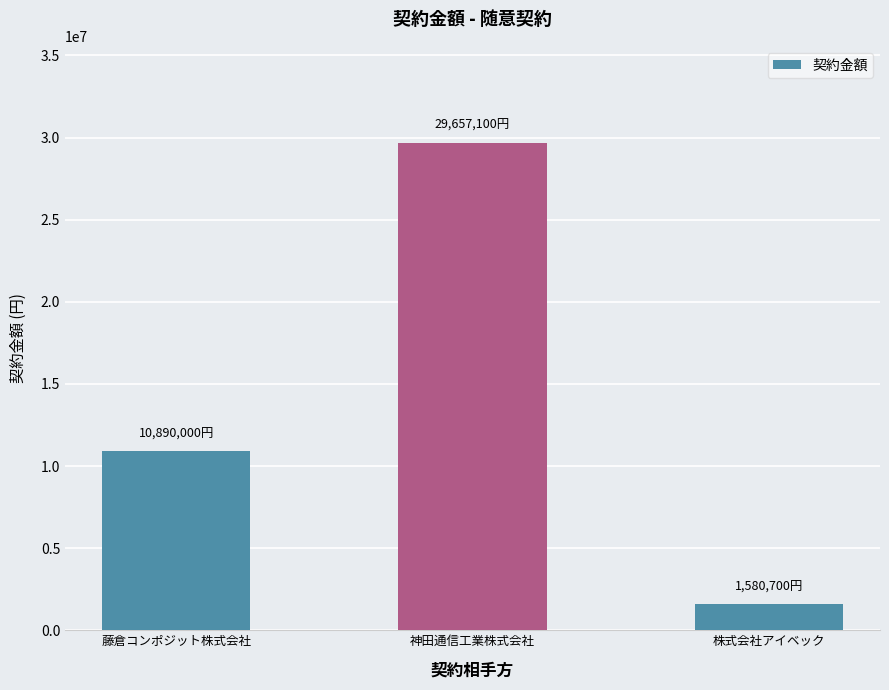

Reading right to left, transcribe all the data shown in this chart.

1580700	29657100	10890000